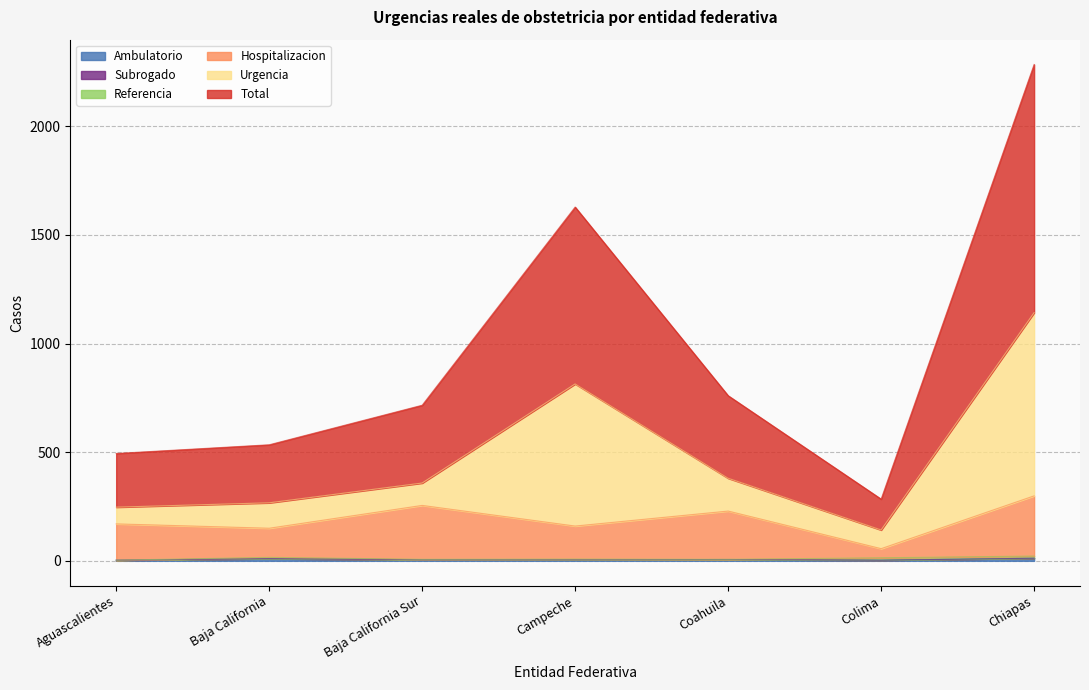

What is the sum of the Hospitalizacion values at Coahuila and Baja California Sur?

484